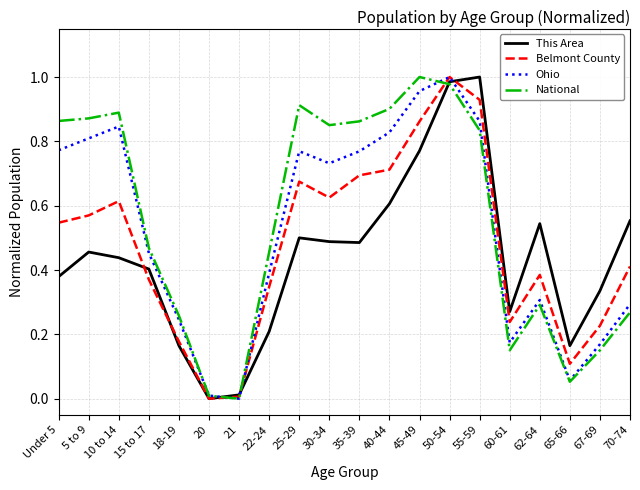

At which category is the sum across all series the highest?

50-54